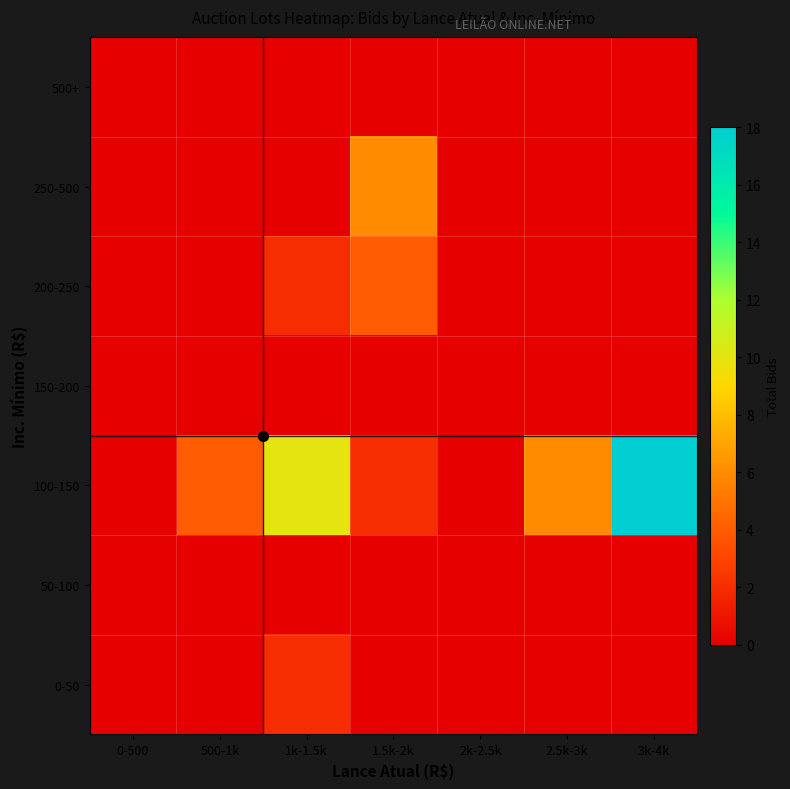

Count the number of categories in the chart.

7